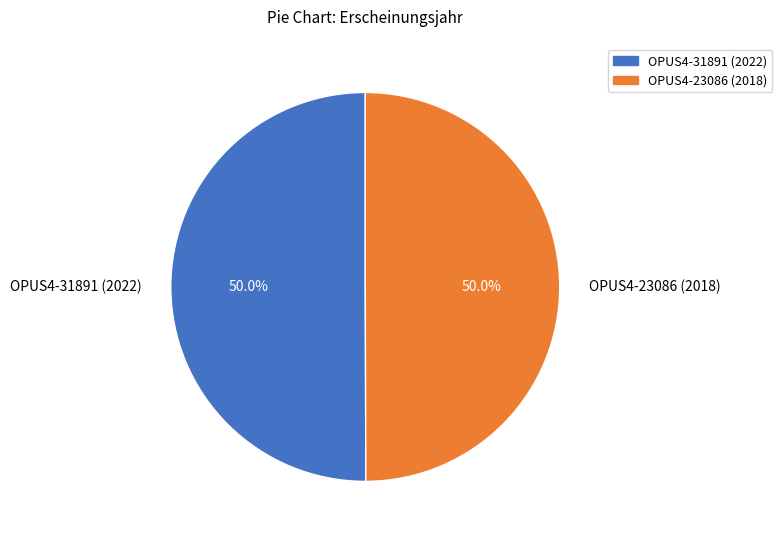

How much of the chart is everything except OPUS4-31891 (2022)?

50.0%